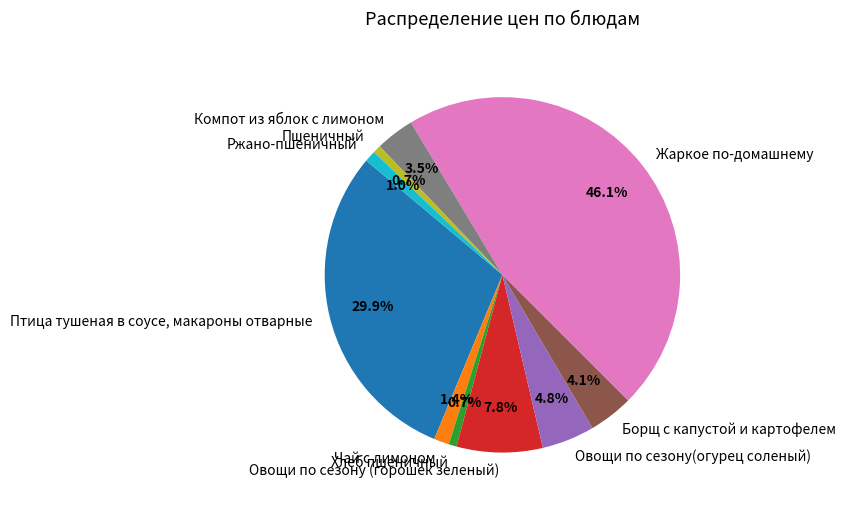

Count the number of slices in the pie.

10